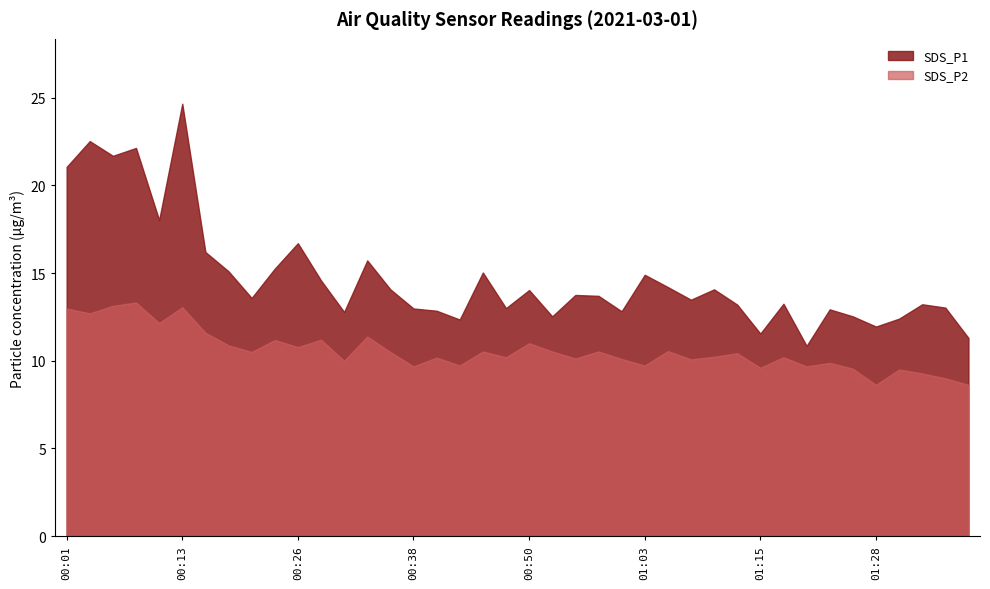

Does the chart display data point markers on the line(s)?

No